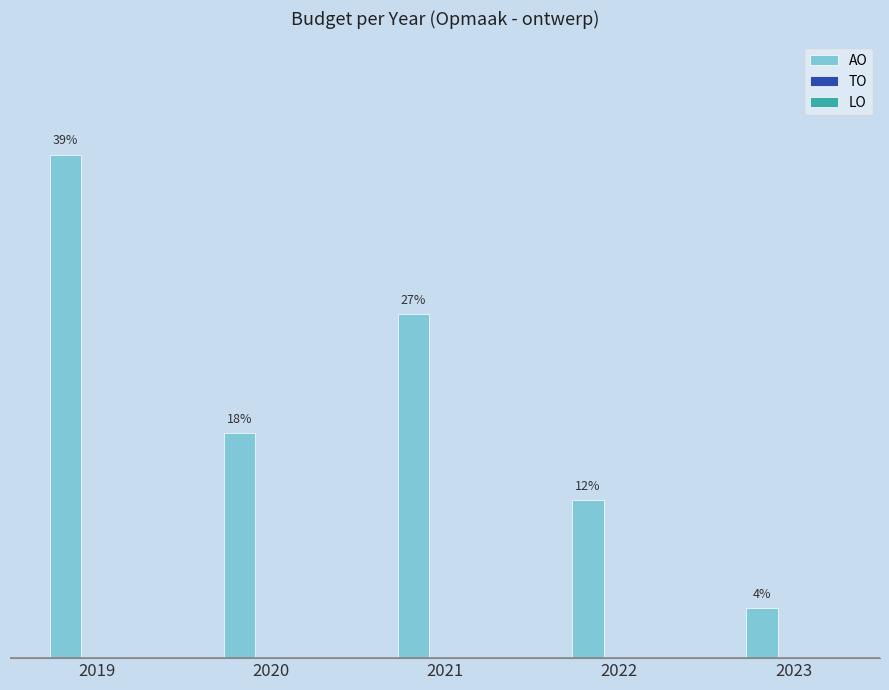

Does the chart contain any negative values?

No